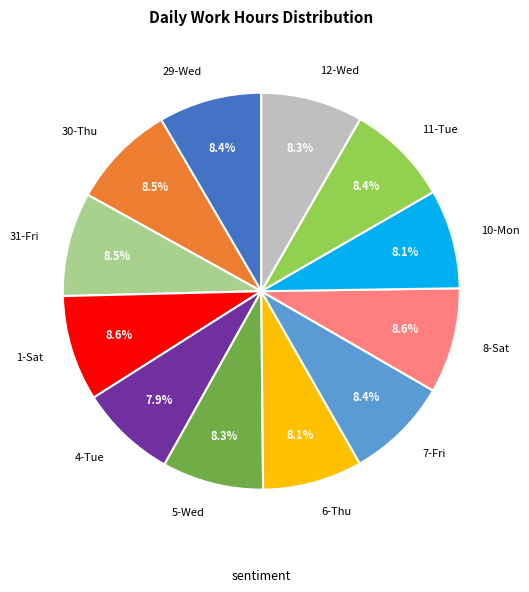

Does any single category account for the majority?

No